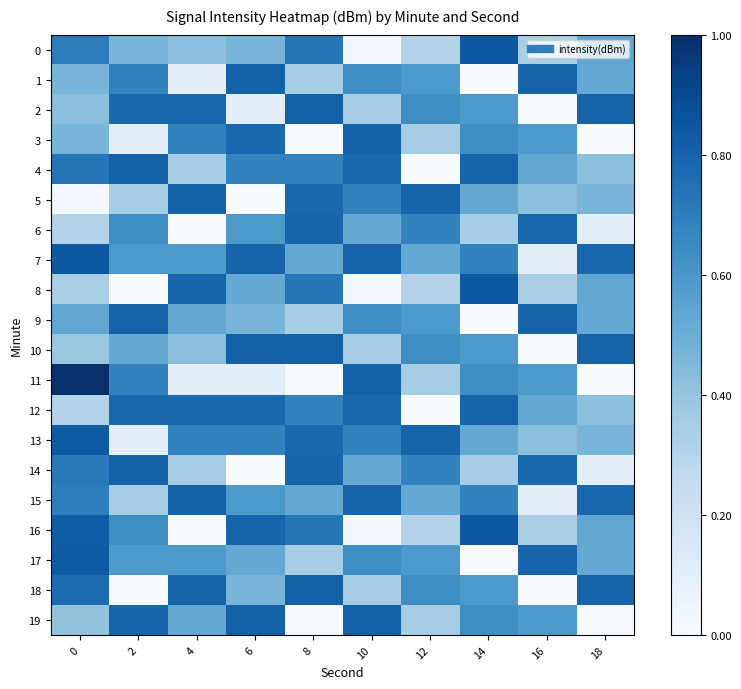

Reading left to right, list all the values displayed in this chart.

0: 0=0.7	2=0.5	4=0.4	6=0.5	8=0.7	10=0.0	12=0.3	14=0.8	16=0.3	18=0.5
1: 0=0.5	2=0.7	4=0.1	6=0.8	8=0.4	10=0.6	12=0.6	14=0.0	16=0.8	18=0.5
2: 0=0.4	2=0.8	4=0.8	6=0.1	8=0.8	10=0.4	12=0.6	14=0.6	16=0.0	18=0.8
3: 0=0.5	2=0.1	4=0.7	6=0.8	8=0.0	10=0.8	12=0.4	14=0.6	16=0.6	18=0.0
4: 0=0.7	2=0.8	4=0.4	6=0.7	8=0.7	10=0.8	12=0.0	14=0.8	16=0.5	18=0.4
5: 0=0.0	2=0.4	4=0.8	6=0.0	8=0.8	10=0.7	12=0.8	14=0.5	16=0.4	18=0.5
6: 0=0.3	2=0.6	4=0.0	6=0.6	8=0.8	10=0.5	12=0.7	14=0.4	16=0.8	18=0.1
7: 0=0.8	2=0.6	4=0.6	6=0.8	8=0.5	10=0.8	12=0.5	14=0.7	16=0.1	18=0.8
8: 0=0.3	2=0.0	4=0.8	6=0.5	8=0.7	10=0.0	12=0.3	14=0.8	16=0.3	18=0.5
9: 0=0.5	2=0.8	4=0.5	6=0.5	8=0.4	10=0.6	12=0.6	14=0.0	16=0.8	18=0.5
10: 0=0.4	2=0.5	4=0.4	6=0.8	8=0.8	10=0.4	12=0.6	14=0.6	16=0.0	18=0.8
11: 0=1.0	2=0.7	4=0.1	6=0.1	8=0.0	10=0.8	12=0.4	14=0.6	16=0.6	18=0.0
12: 0=0.3	2=0.8	4=0.8	6=0.8	8=0.7	10=0.8	12=0.0	14=0.8	16=0.5	18=0.4
13: 0=0.8	2=0.1	4=0.7	6=0.7	8=0.8	10=0.7	12=0.8	14=0.5	16=0.4	18=0.5
14: 0=0.7	2=0.8	4=0.4	6=0.0	8=0.8	10=0.5	12=0.7	14=0.4	16=0.8	18=0.1
15: 0=0.7	2=0.4	4=0.8	6=0.6	8=0.5	10=0.8	12=0.5	14=0.7	16=0.1	18=0.8
16: 0=0.8	2=0.6	4=0.0	6=0.8	8=0.7	10=0.0	12=0.3	14=0.8	16=0.3	18=0.5
17: 0=0.8	2=0.6	4=0.6	6=0.5	8=0.4	10=0.6	12=0.6	14=0.0	16=0.8	18=0.5
18: 0=0.8	2=0.0	4=0.8	6=0.5	8=0.8	10=0.4	12=0.6	14=0.6	16=0.0	18=0.8
19: 0=0.4	2=0.8	4=0.5	6=0.8	8=0.0	10=0.8	12=0.4	14=0.6	16=0.6	18=0.0